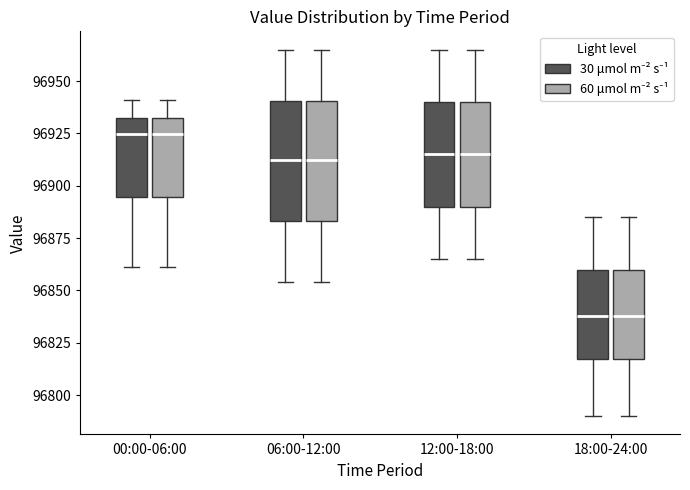

Reading left to right, read every box against the y-axis: the position of its median line, the range the box covers, and the ends of its whiskers. The values are not printed on the chart, so give them approximately, as read against the axis.

00:00-06:00 (30 μmol m⁻² s⁻¹): median 96925, box 96895 to 96930, whiskers 96860 to 96940
00:00-06:00 (60 μmol m⁻² s⁻¹): median 96925, box 96895 to 96930, whiskers 96860 to 96940
06:00-12:00 (30 μmol m⁻² s⁻¹): median 96915, box 96885 to 96940, whiskers 96855 to 96965
06:00-12:00 (60 μmol m⁻² s⁻¹): median 96915, box 96885 to 96940, whiskers 96855 to 96965
12:00-18:00 (30 μmol m⁻² s⁻¹): median 96915, box 96890 to 96940, whiskers 96865 to 96965
12:00-18:00 (60 μmol m⁻² s⁻¹): median 96915, box 96890 to 96940, whiskers 96865 to 96965
18:00-24:00 (30 μmol m⁻² s⁻¹): median 96840, box 96815 to 96860, whiskers 96790 to 96885
18:00-24:00 (60 μmol m⁻² s⁻¹): median 96840, box 96815 to 96860, whiskers 96790 to 96885